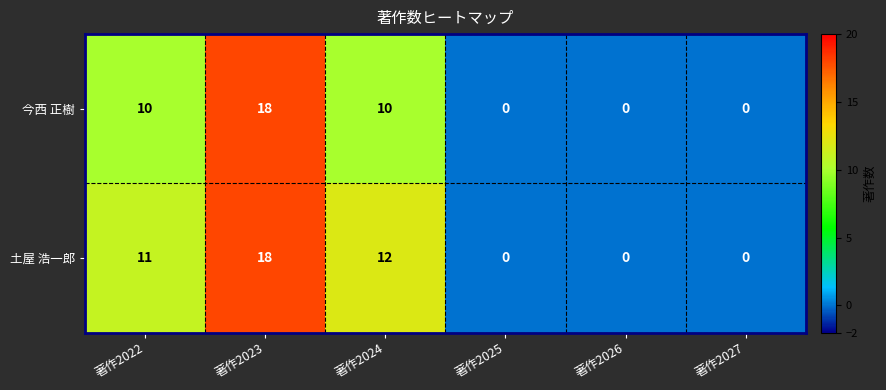

At which category is the sum across all series the highest?

著作2023